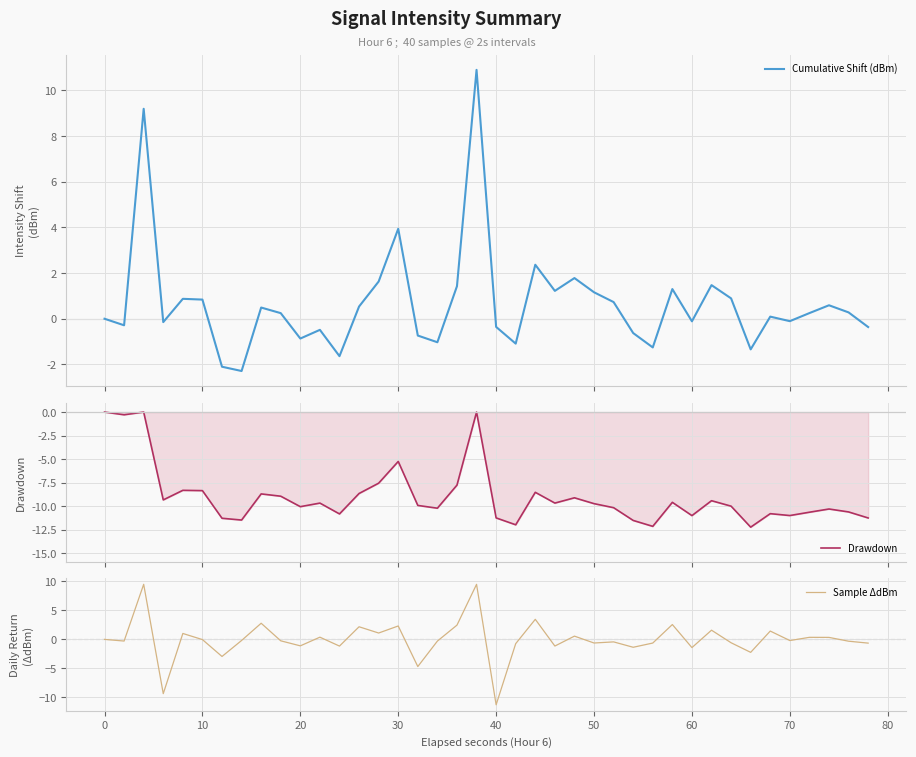

Which category has the lowest value in the Sample ΔdBm series?

40